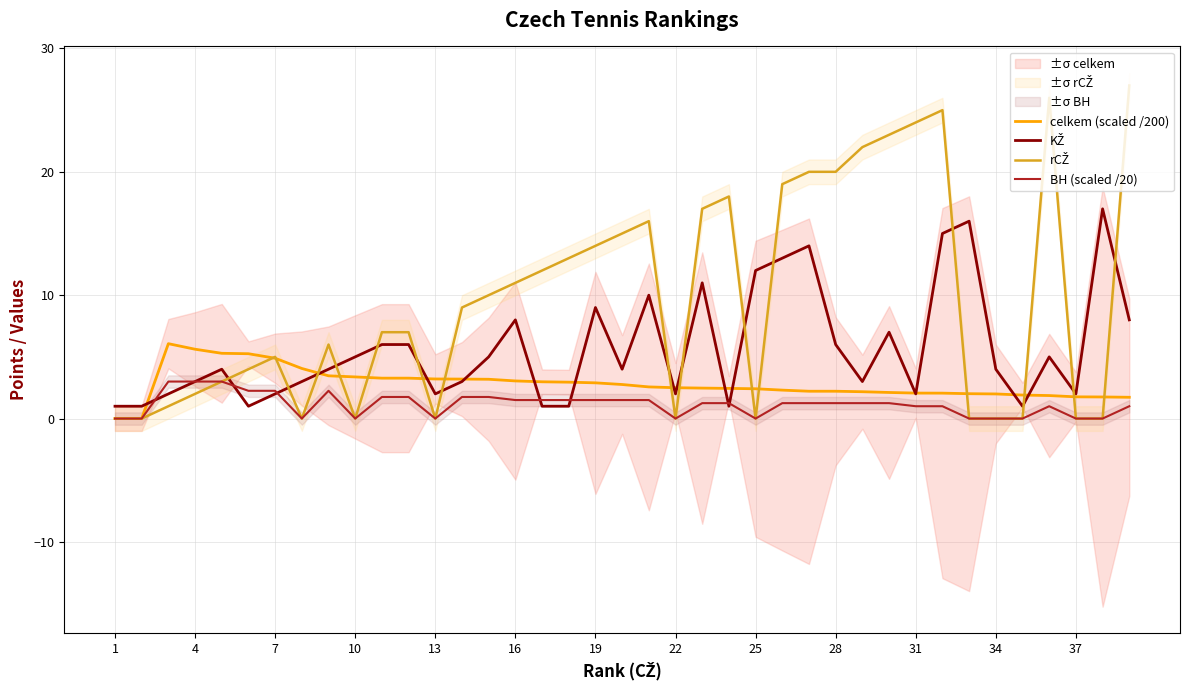

Which series has the largest range (max minus min)?

rCŽ